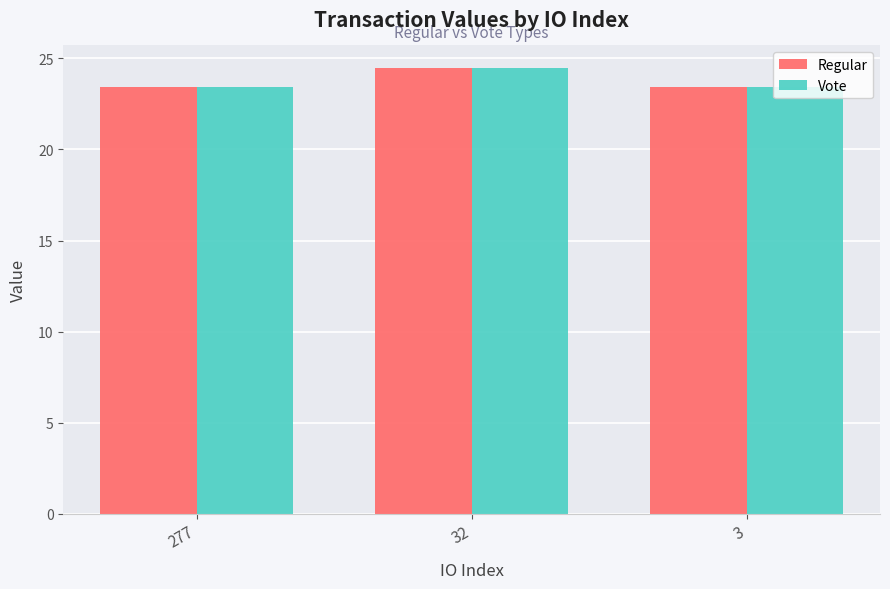

What is the difference between the maximum and minimum values in the Regular series?

1.1